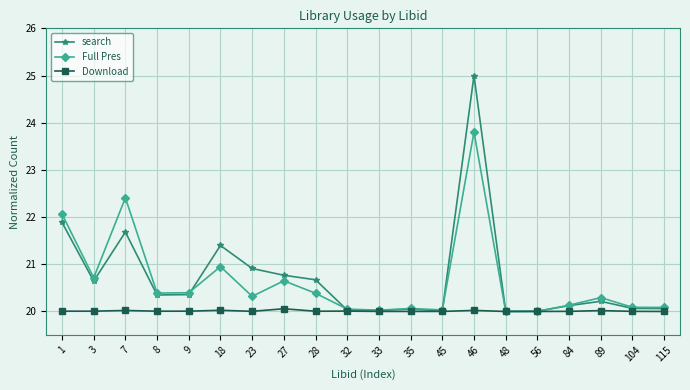

At which label does search reach its peak?

46